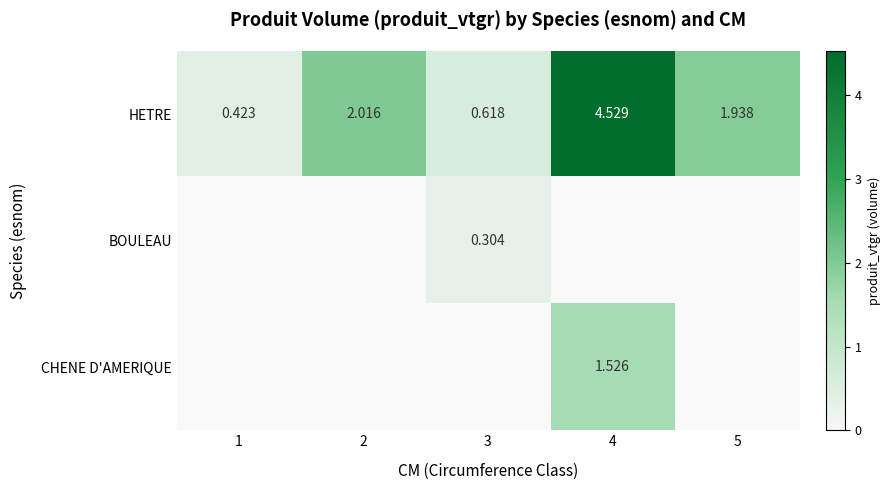

How many values in the HETRE series are below 1?

2